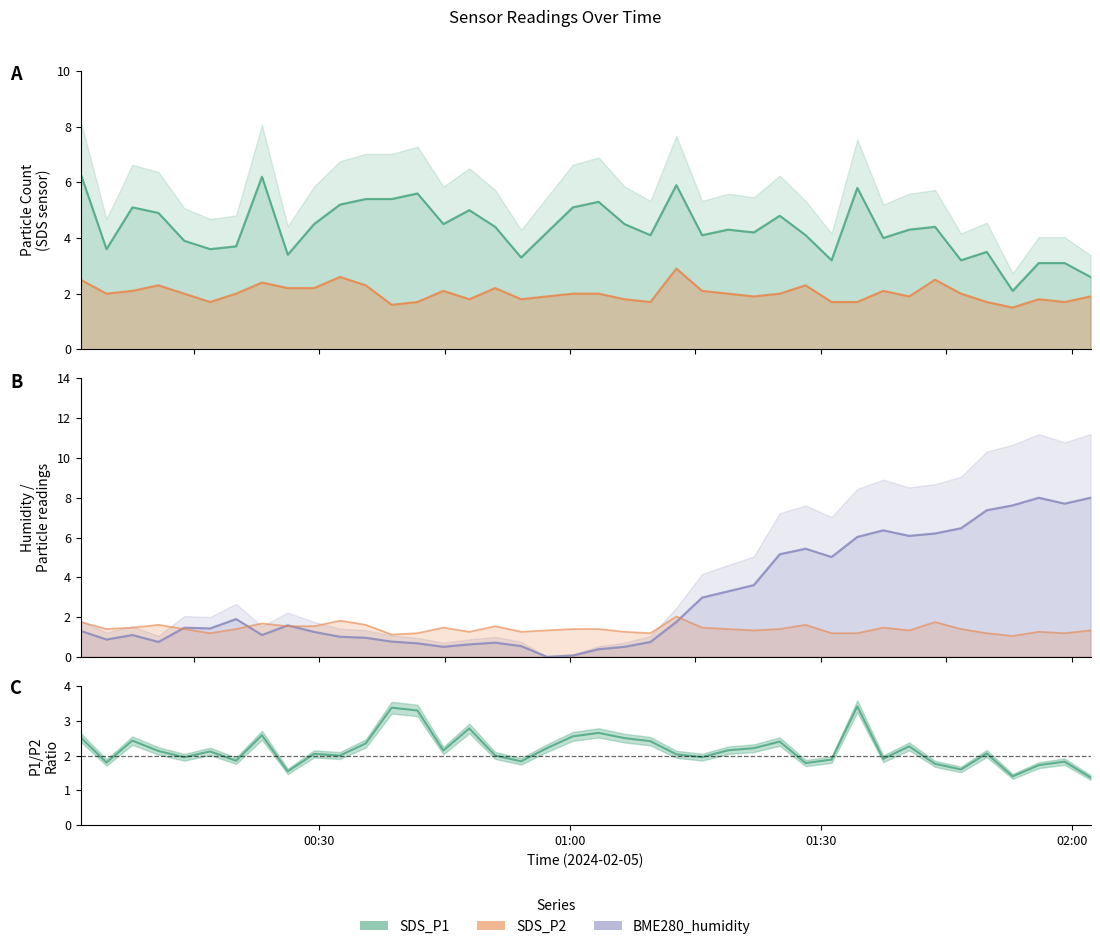

How many categories are shown in the chart?

40